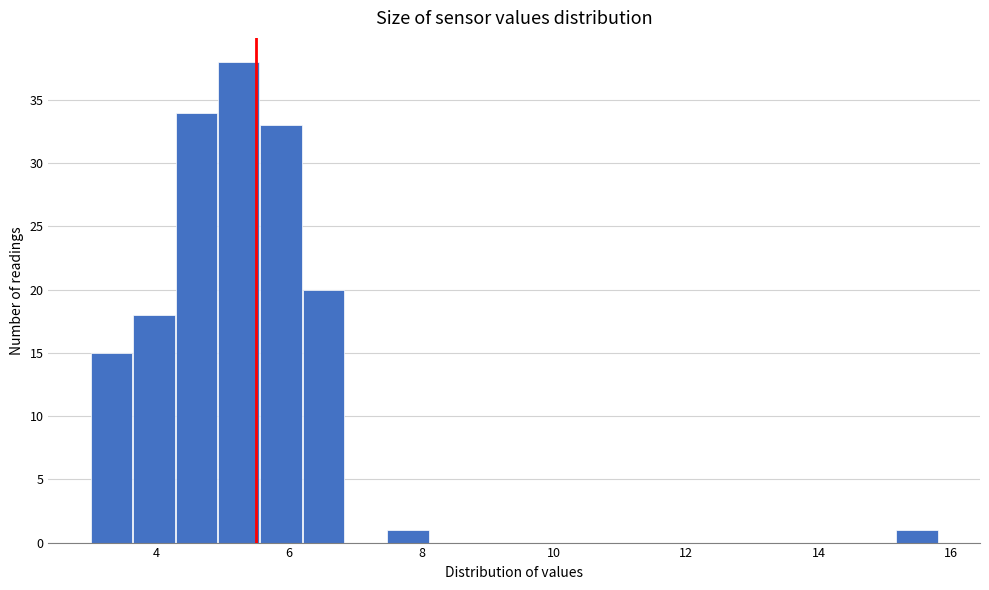

Around what value on the x-axis is the tallest bar? Give the approximate position of its centre, as read against the axis.

5.2